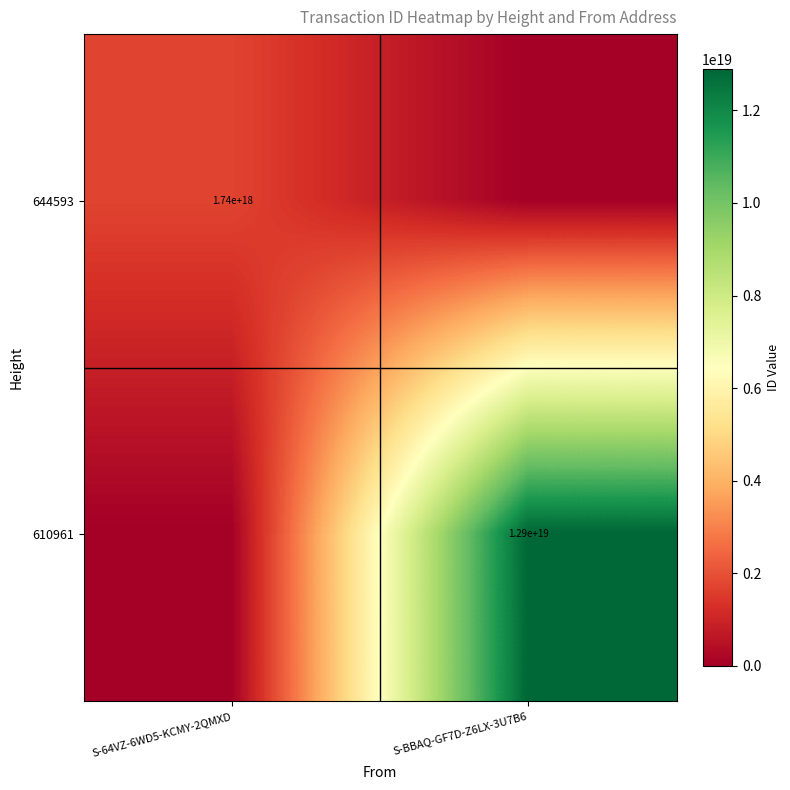

Is the value of 644593 at S-64VZ-6WD5-KCMY-2QMXD greater than the value of 610961 at S-BBAQ-GF7D-Z6LX-3U7B6?

No